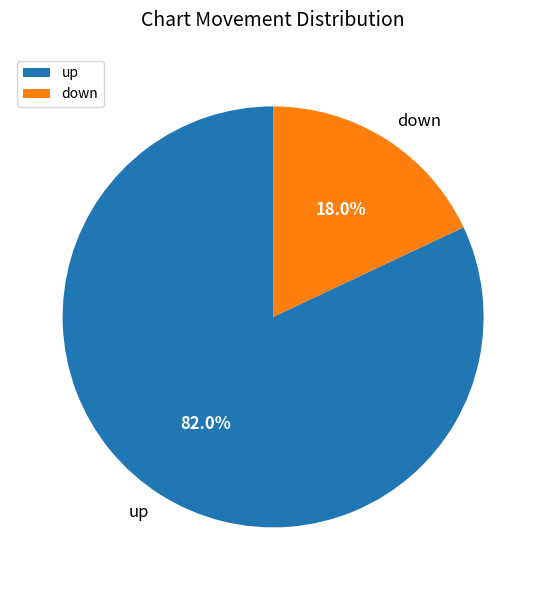

Which category has the smallest portion of the pie?

down